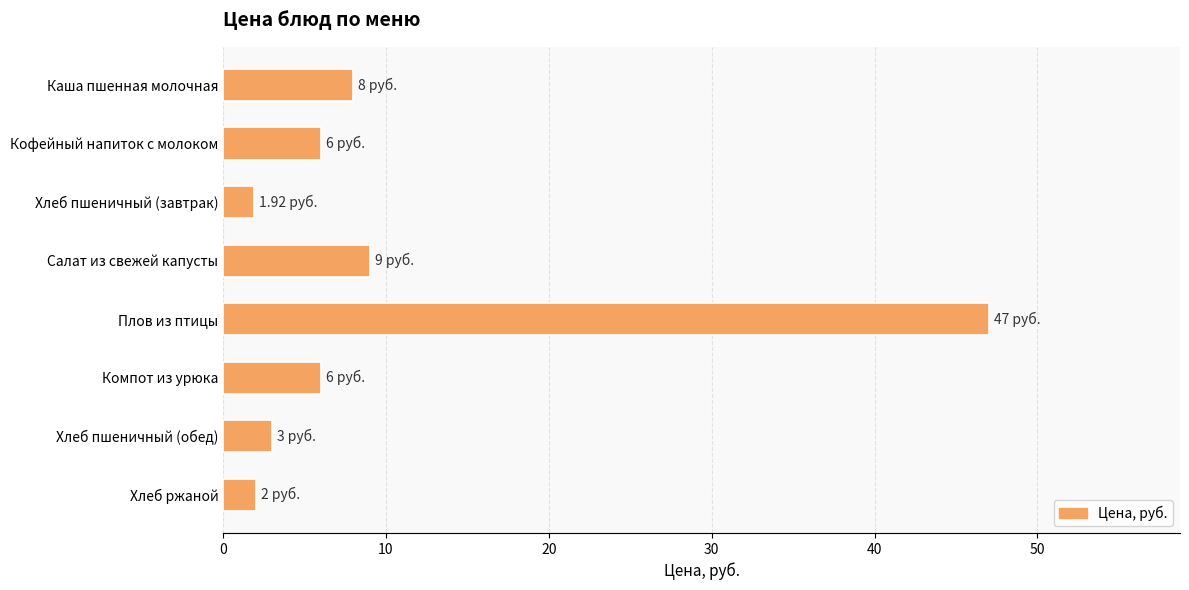

What is the sum of all values?

82.9